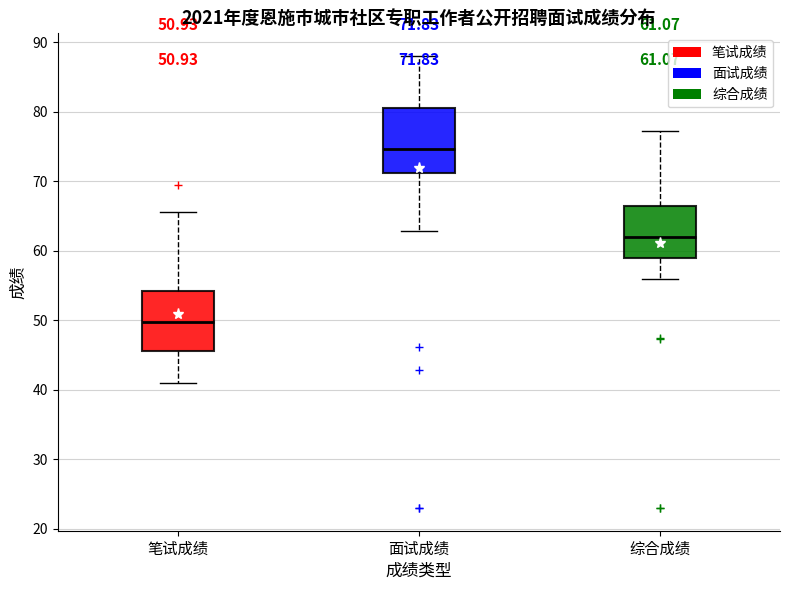

Which box has the lowest median line?

笔试成绩